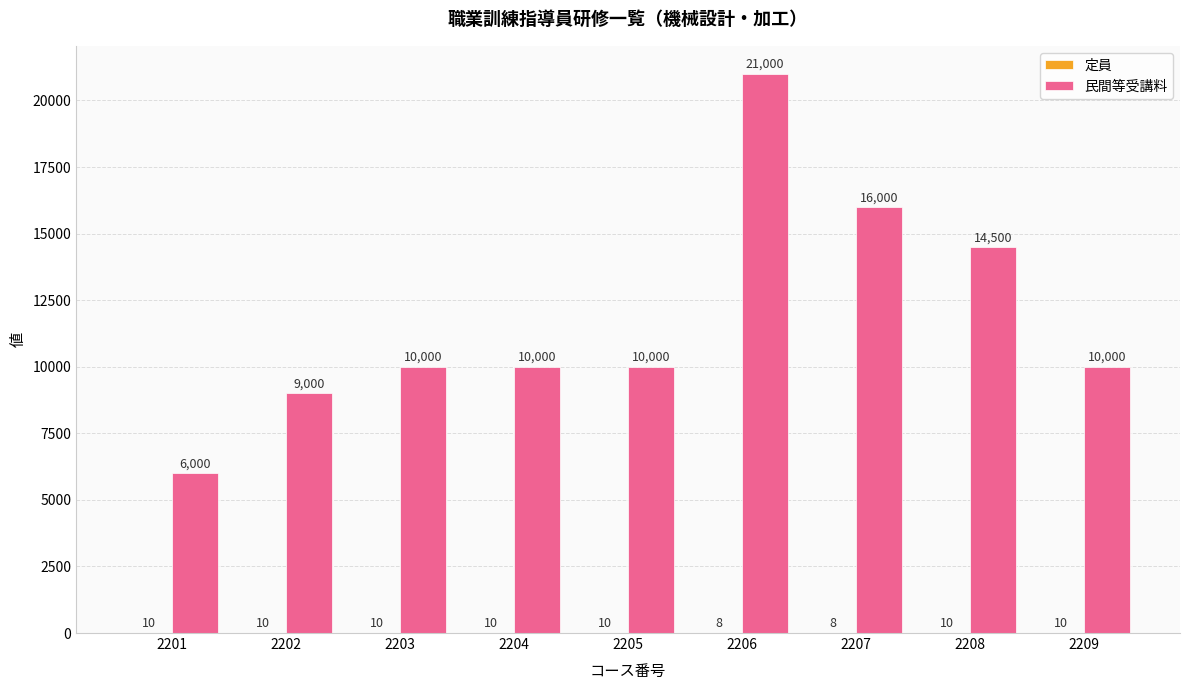

Between 2203 and 2208, which series saw the biggest shift?

民間等受講料